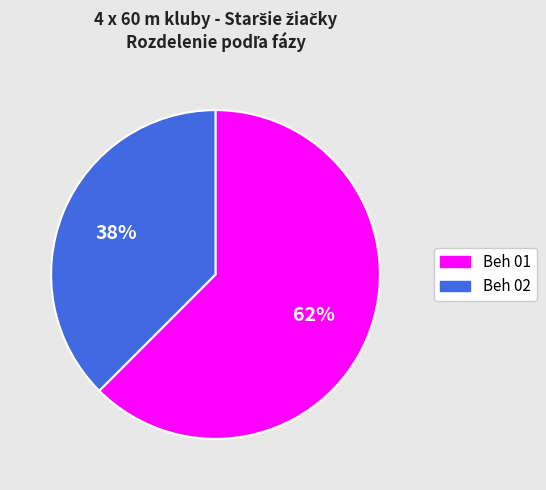

Combined, do Beh 02 and Beh 01 account for over 50%?

Yes